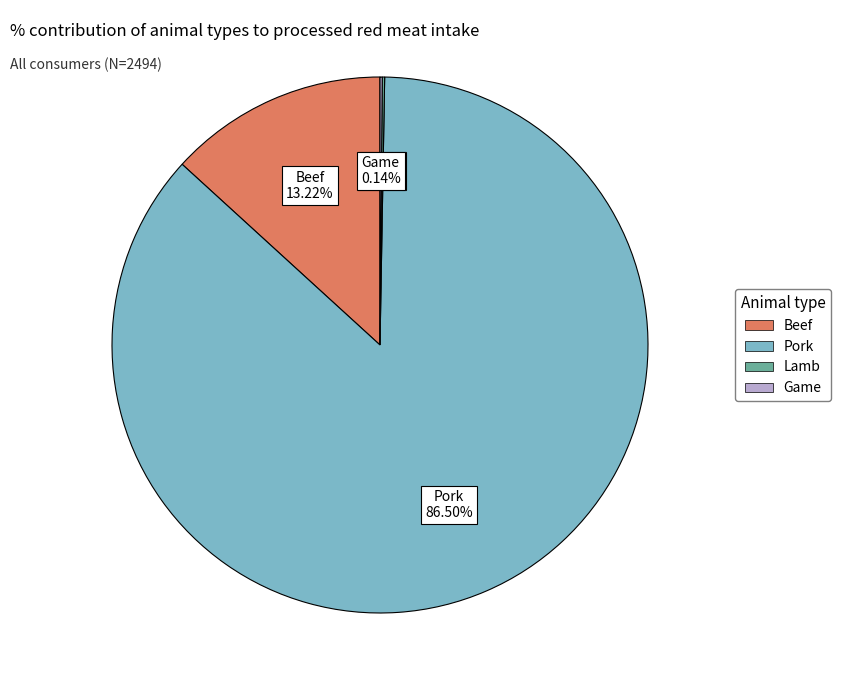

Combined, do Pork and Beef account for over 50%?

Yes